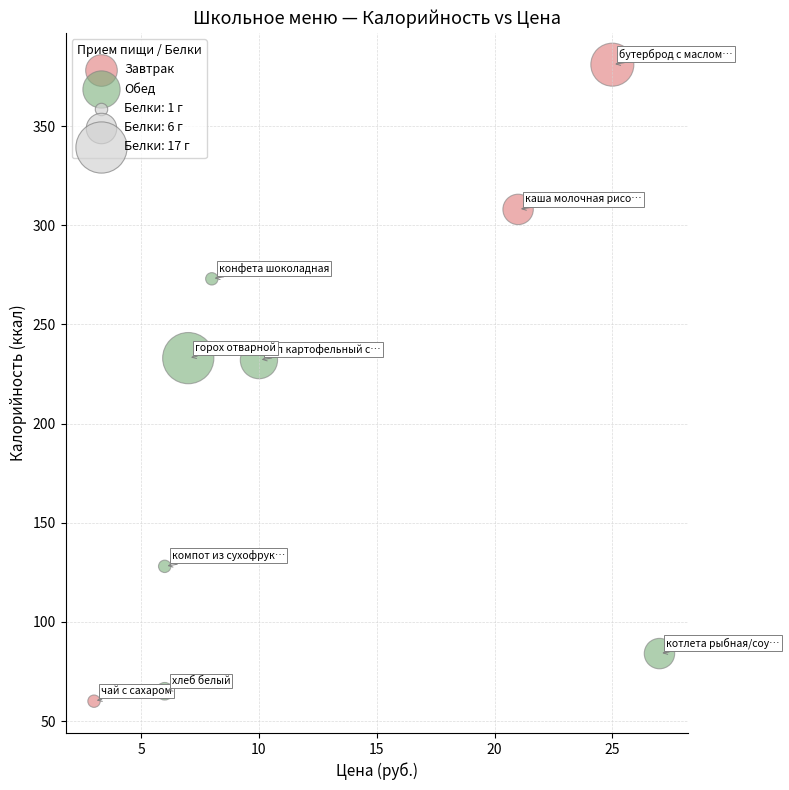

Which series contains the highest Y value?

Завтрак